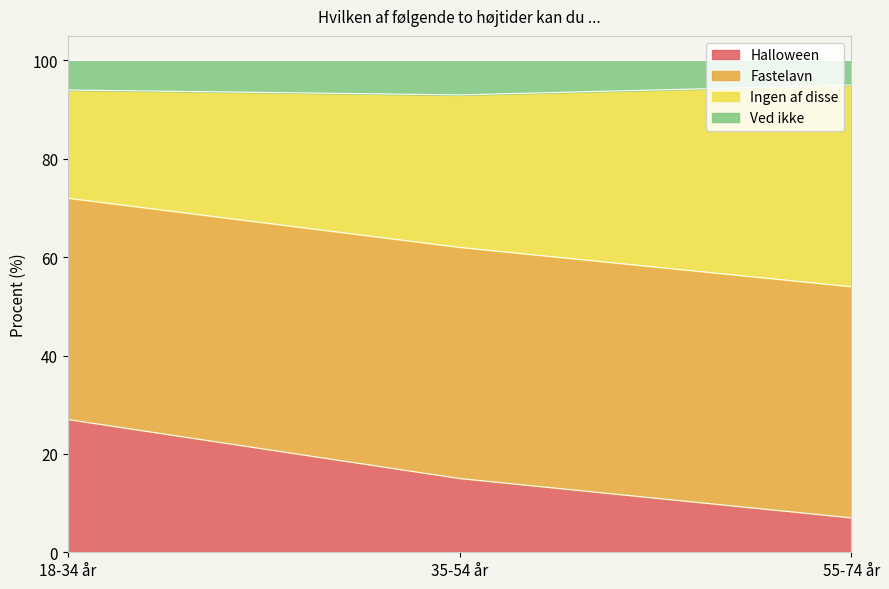

What is the value of the Halloween point at the 3rd from the left?

7